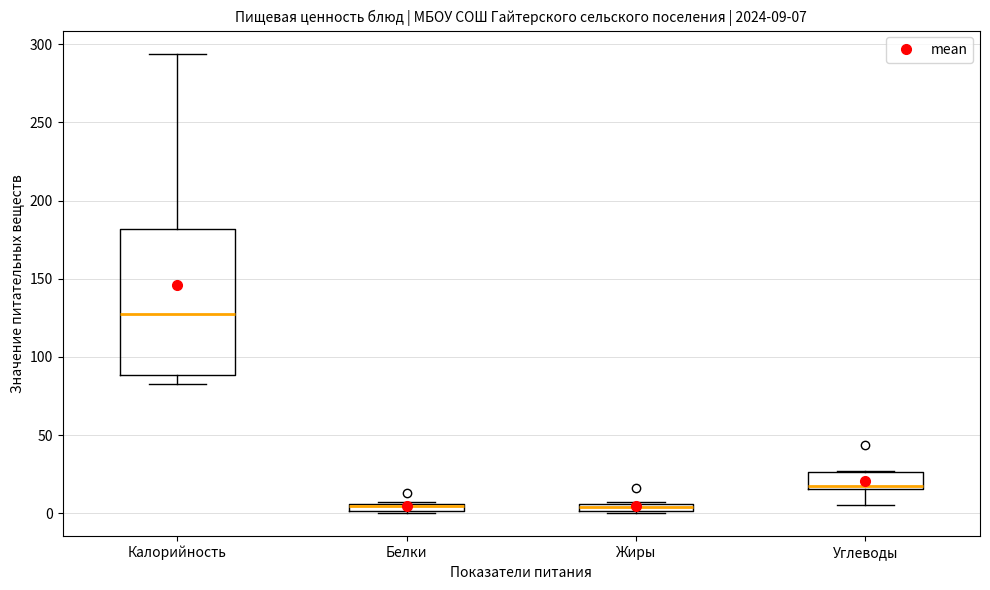

Which box is the tallest, from its lower edge to its upper edge?

Калорийность